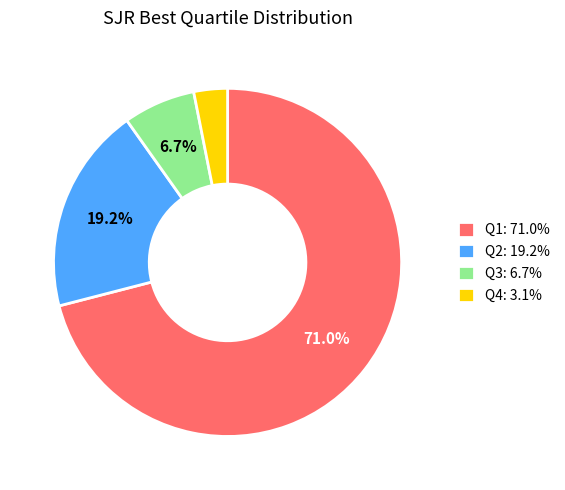

How much of the chart is everything except Q2?

80.8%